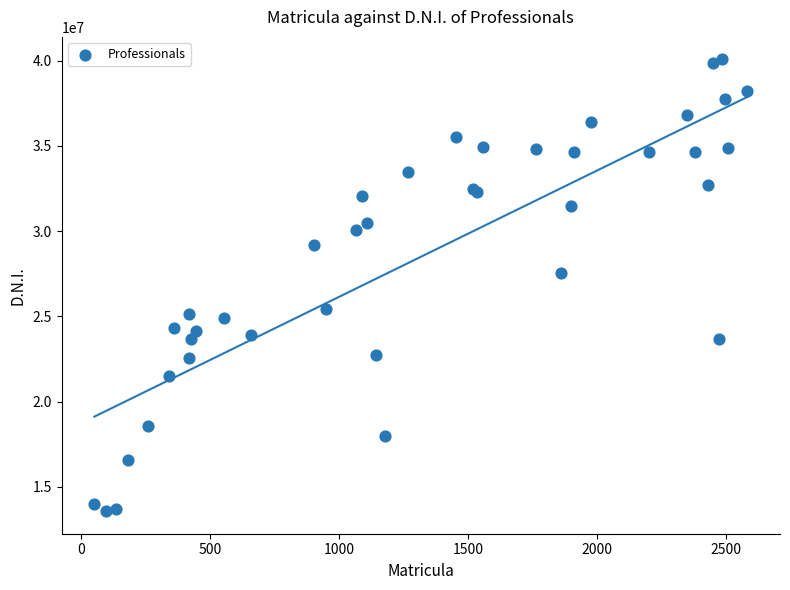

What Y value in the scatter plot is closest to 26821383?

27528444